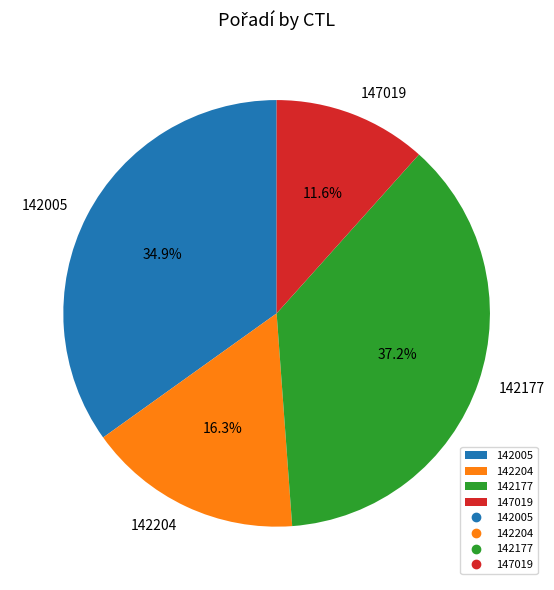

Does 142005 account for over 50% of the chart?

No